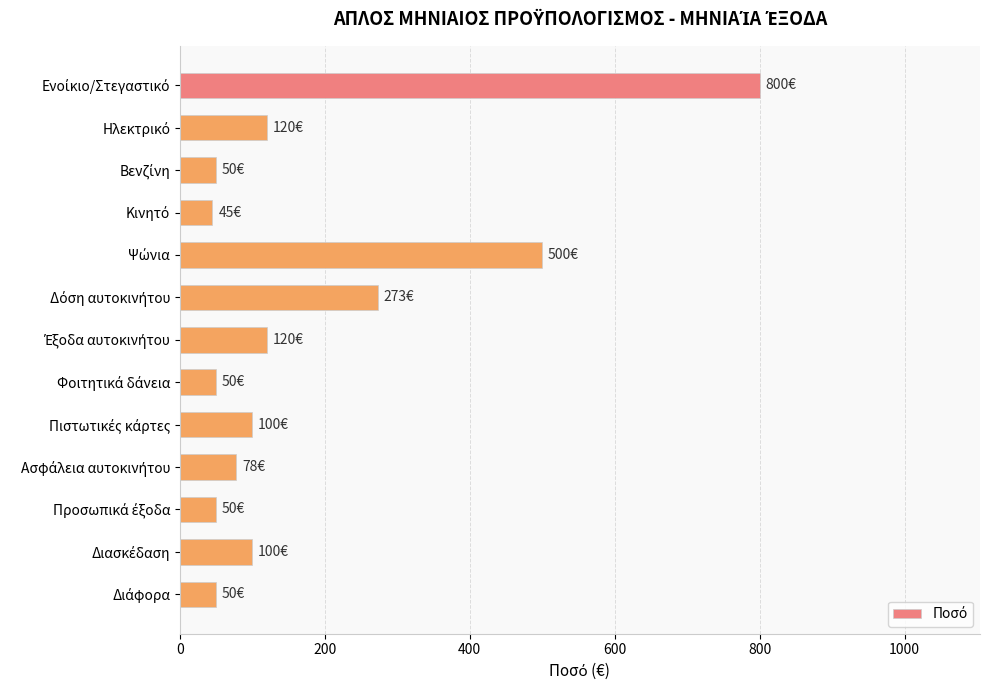

What is the value of the 9th bar from the top?

100